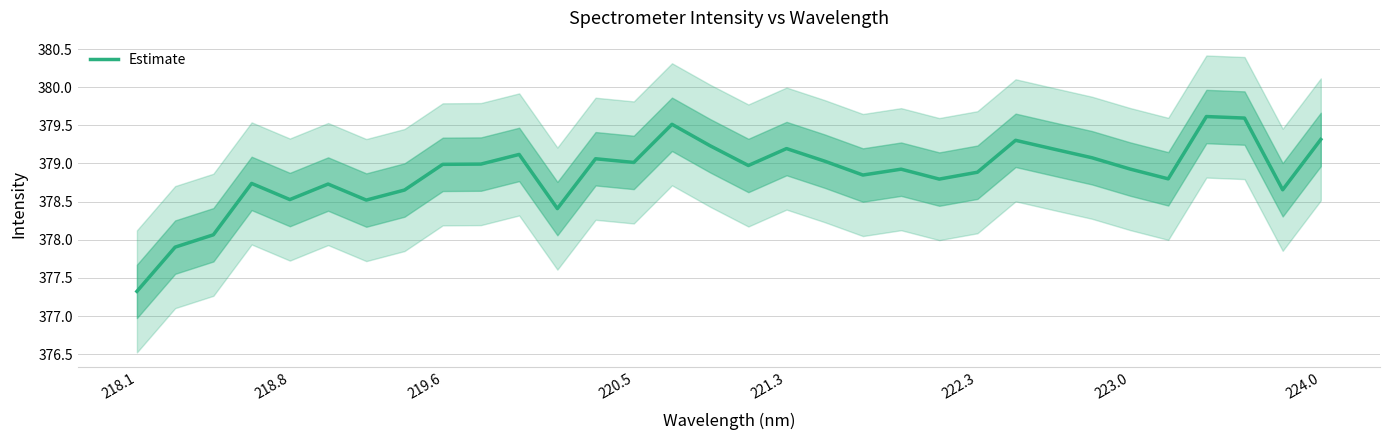

How many lines are shown in the chart?

1